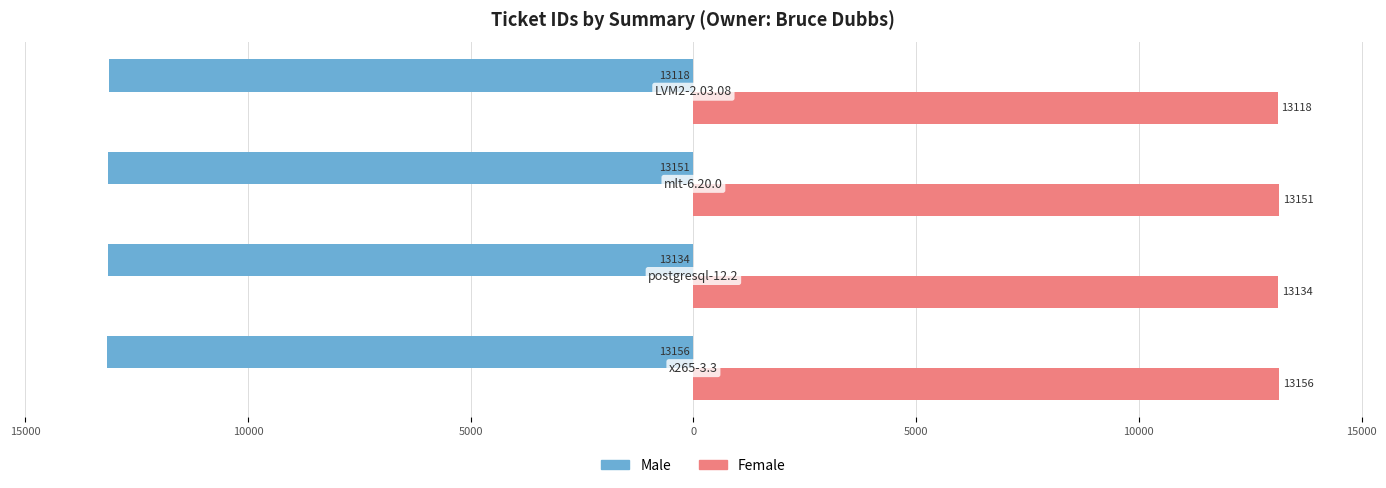

What are all the series names shown in the legend?

Male, Female